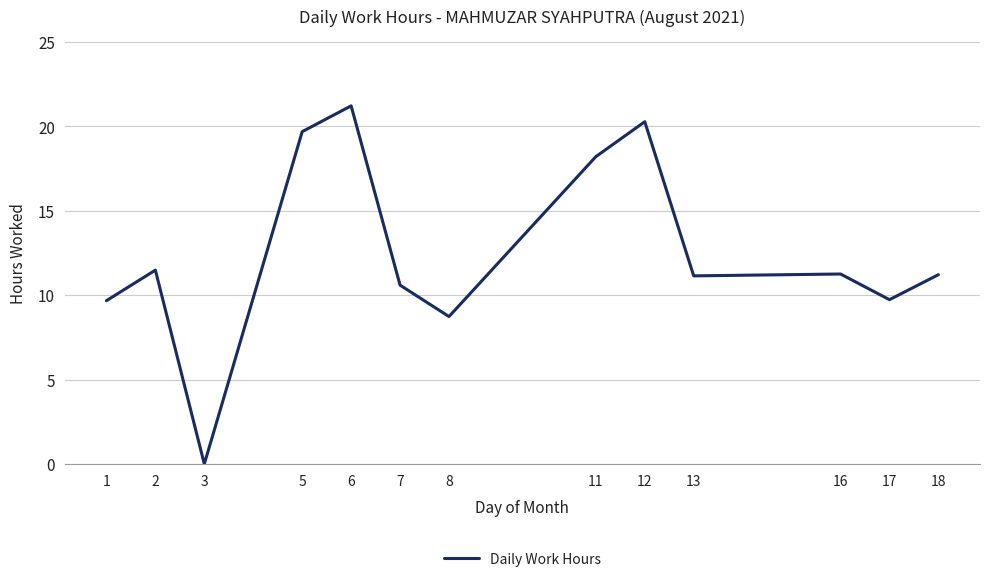

Read the value at 17.

9.7